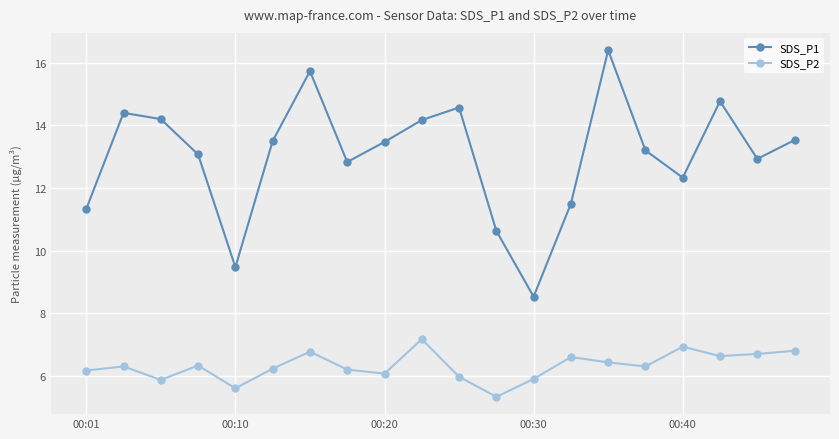

At how many categories does at least one series exceed 5?

20